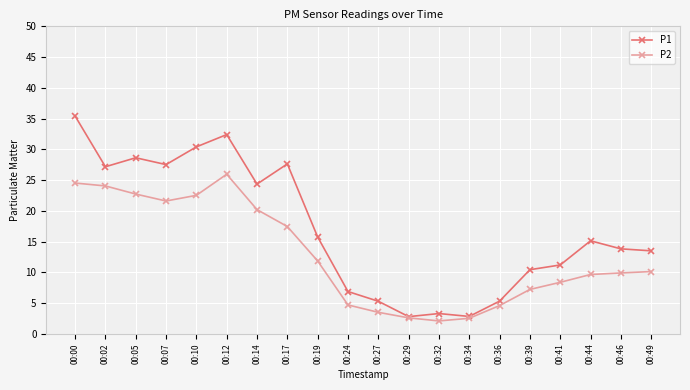

Count the number of data series in this chart.

2